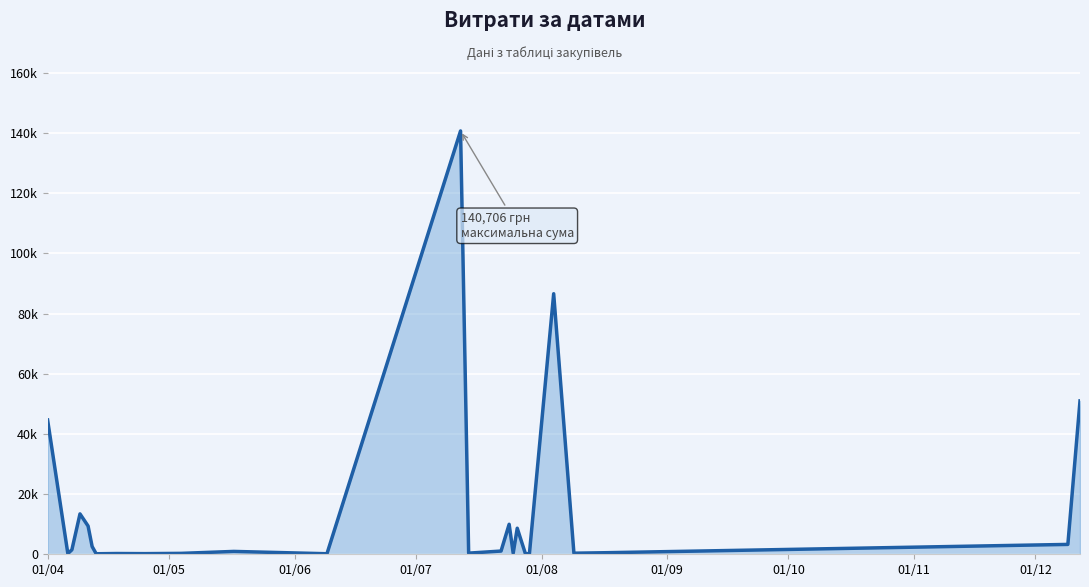

Reading left to right, extract all data points from this chart.

44633.0	238.2	1501.6	13421.3	9389.1	2581.0	173.9	253.0	215.5	302.9	949.5	180.0	140706.2	379.4	1072.3	9972.0	359.1	8661.0	265.3	97.8	86589.3	361.8	522.0	3280.0	50972.0